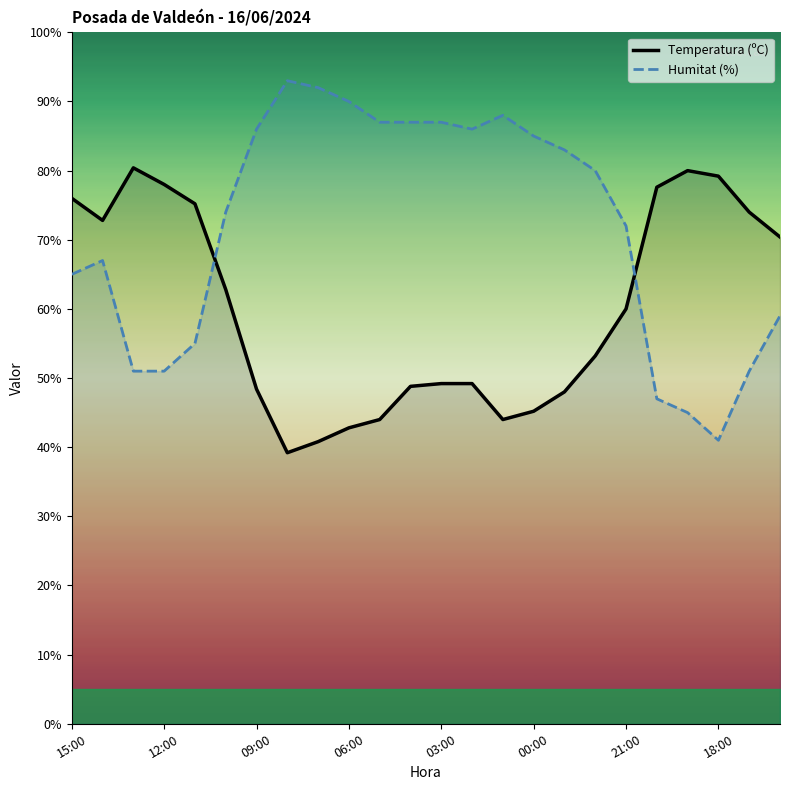

List the series in order of their overall mean, lowest first.

Temperatura (ºC), Humitat (%)